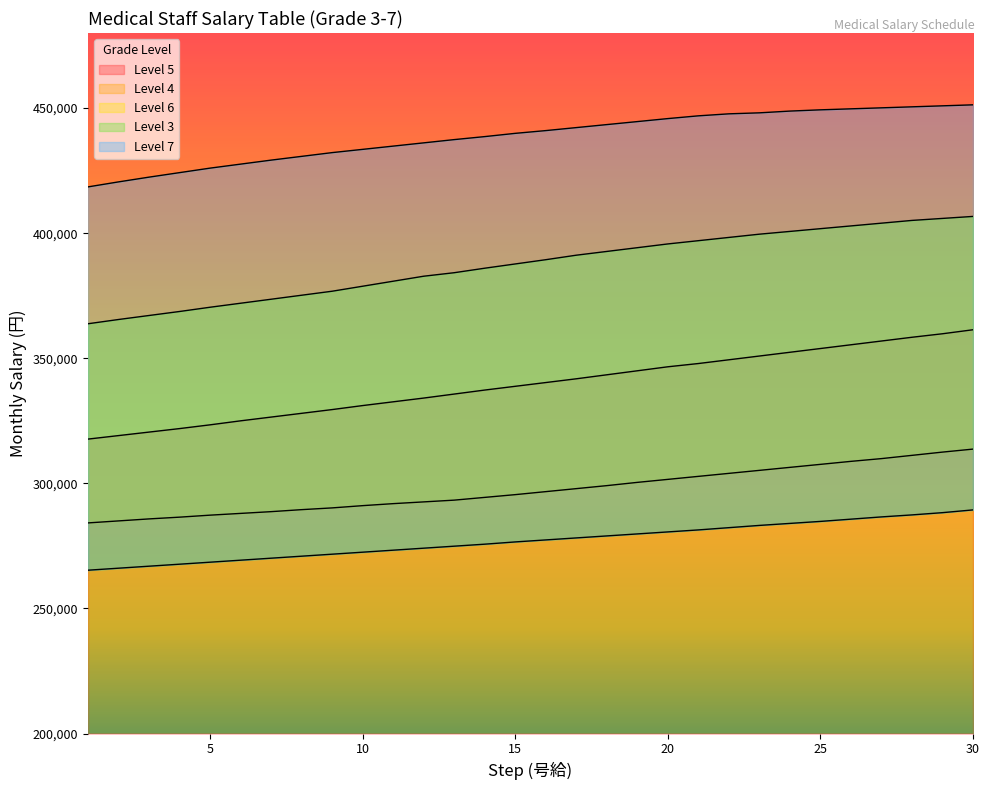

At which category is the sum across all series the highest?

30